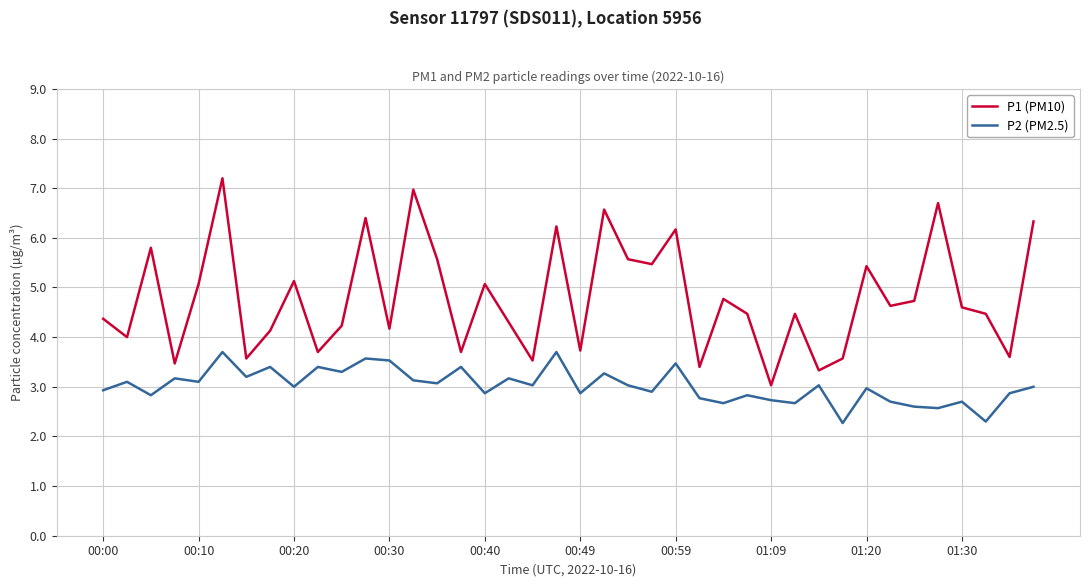

List the series in order of their overall mean, lowest first.

P2 (PM2.5), P1 (PM10)